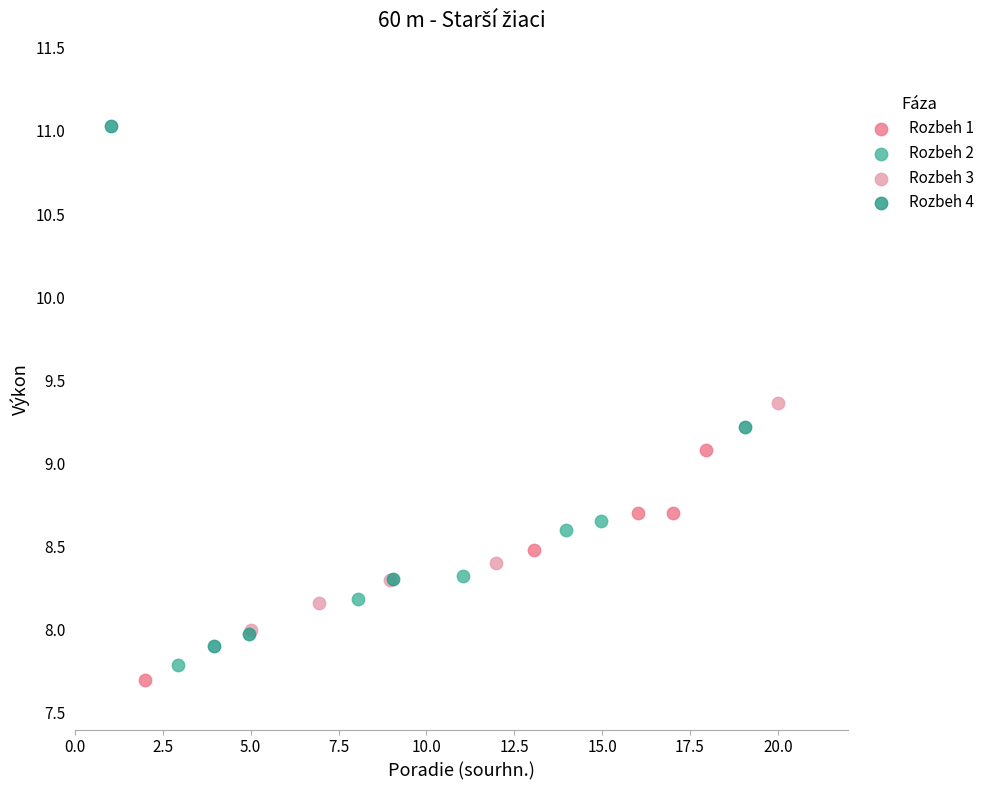

What are all the series names shown in the legend?

Rozbeh 1, Rozbeh 2, Rozbeh 3, Rozbeh 4